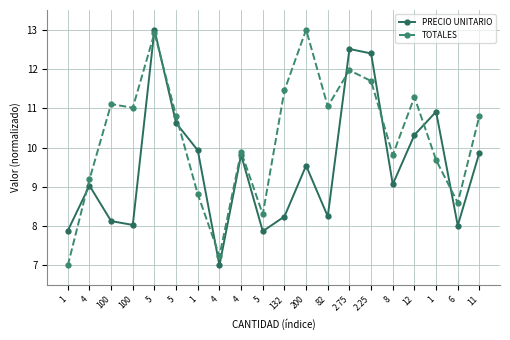

True or false: PRECIO UNITARIO has a value of 7.9 at 5.

True